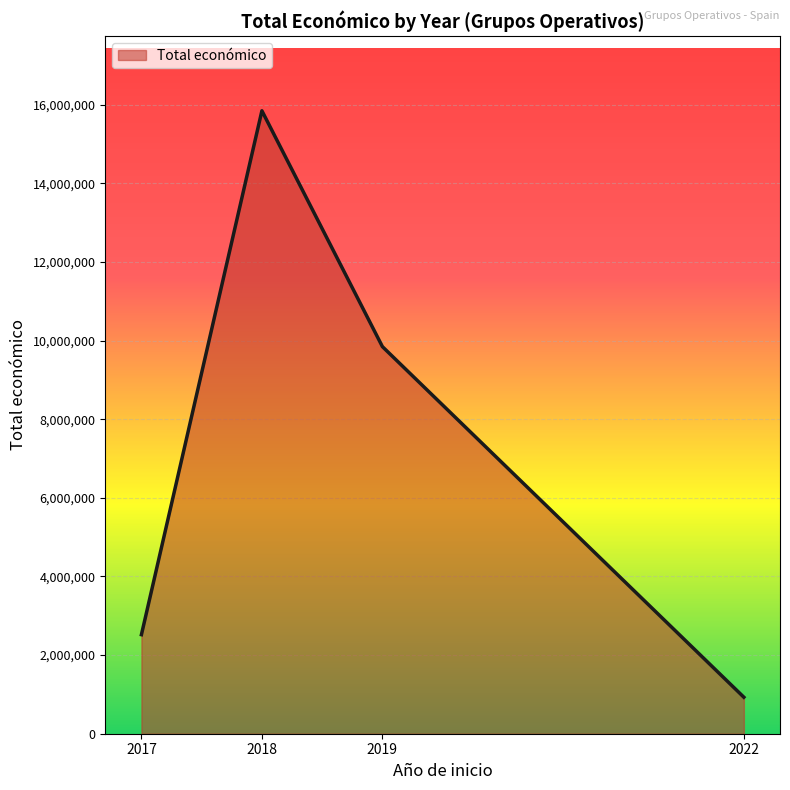

The value at 2017 is 2519668. True or false?

True